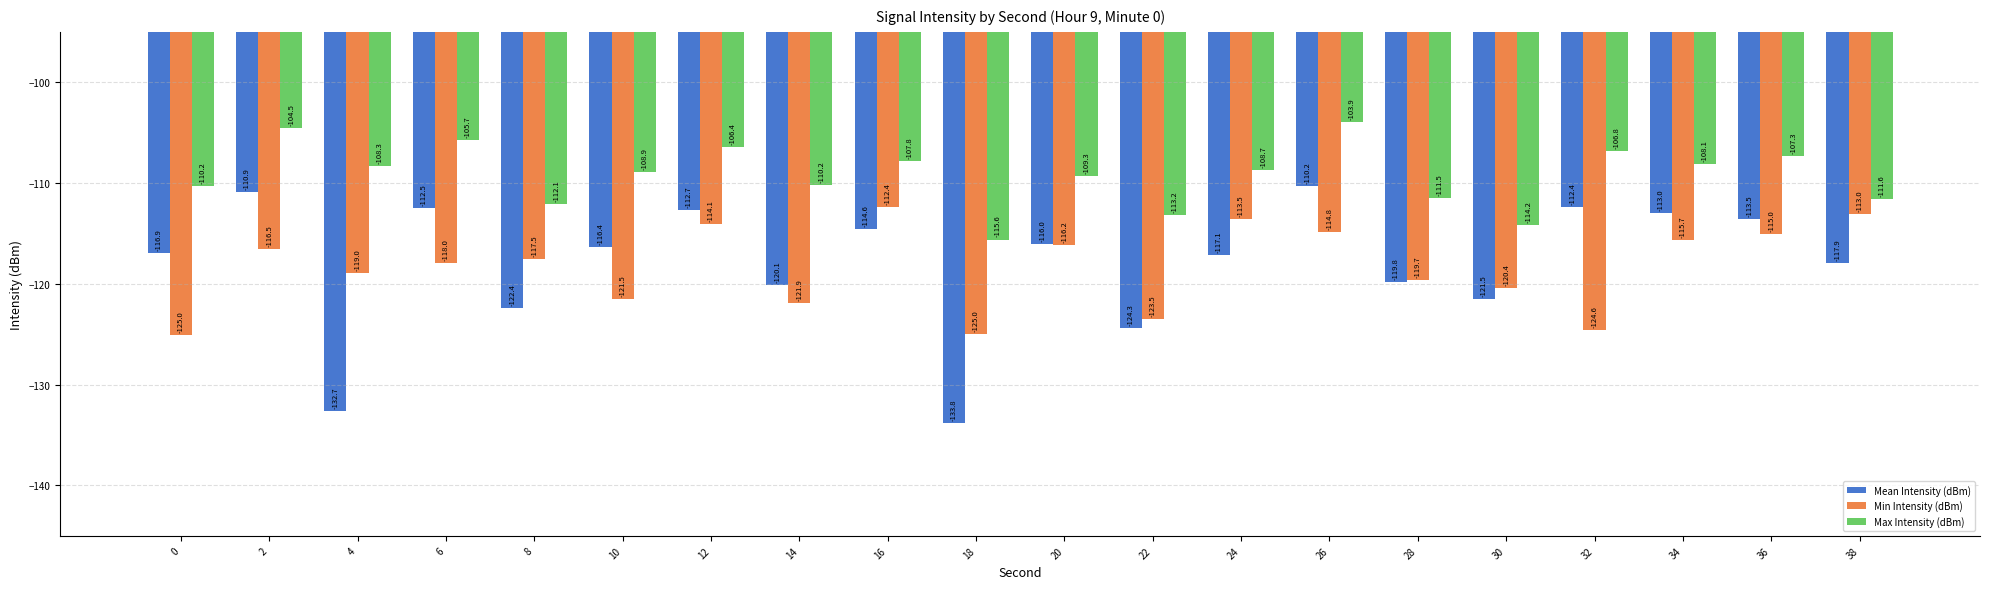

The value of Mean Intensity (dBm) at 14 is -120.1. True or false?

True